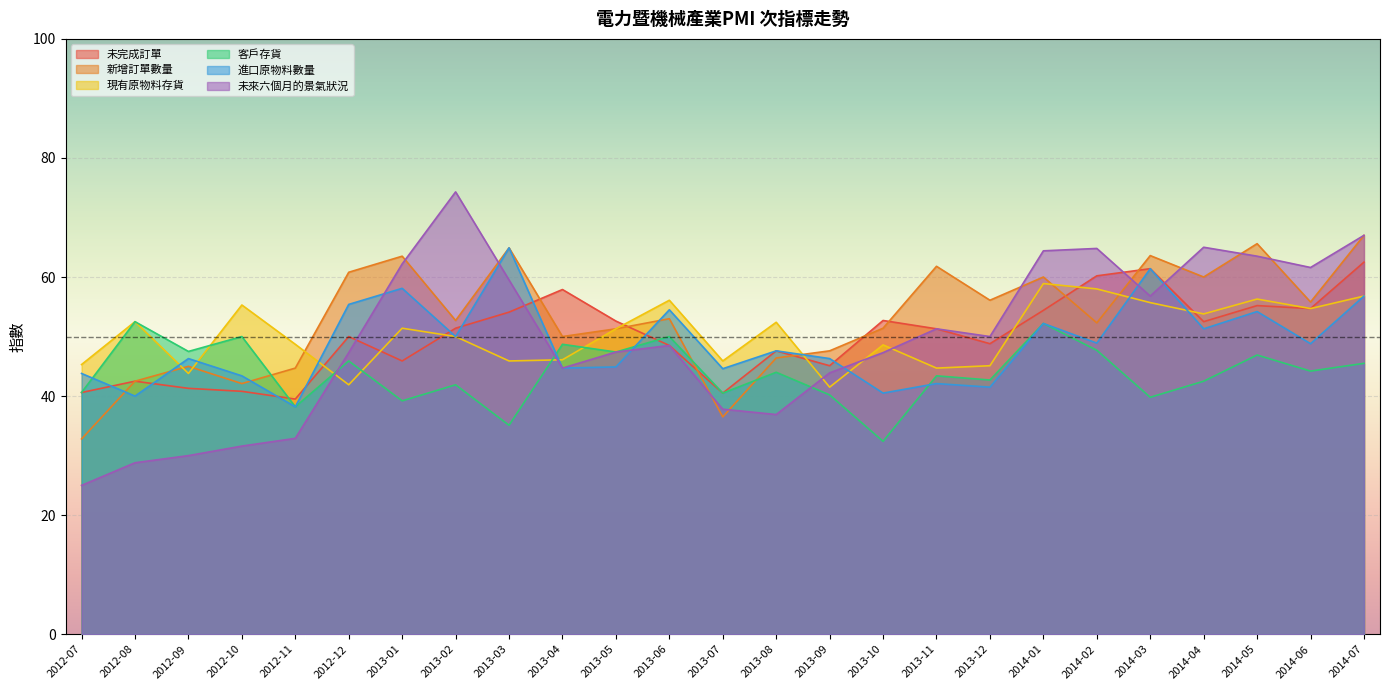

What is the average value of the 新增訂單數量 series?

53.1